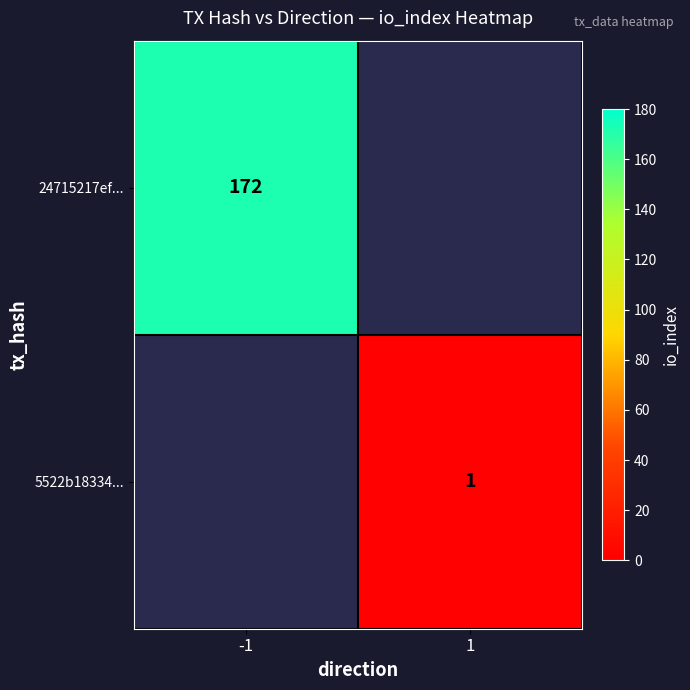

The 5522b18334... series shows 2 at 1. True or false?

False